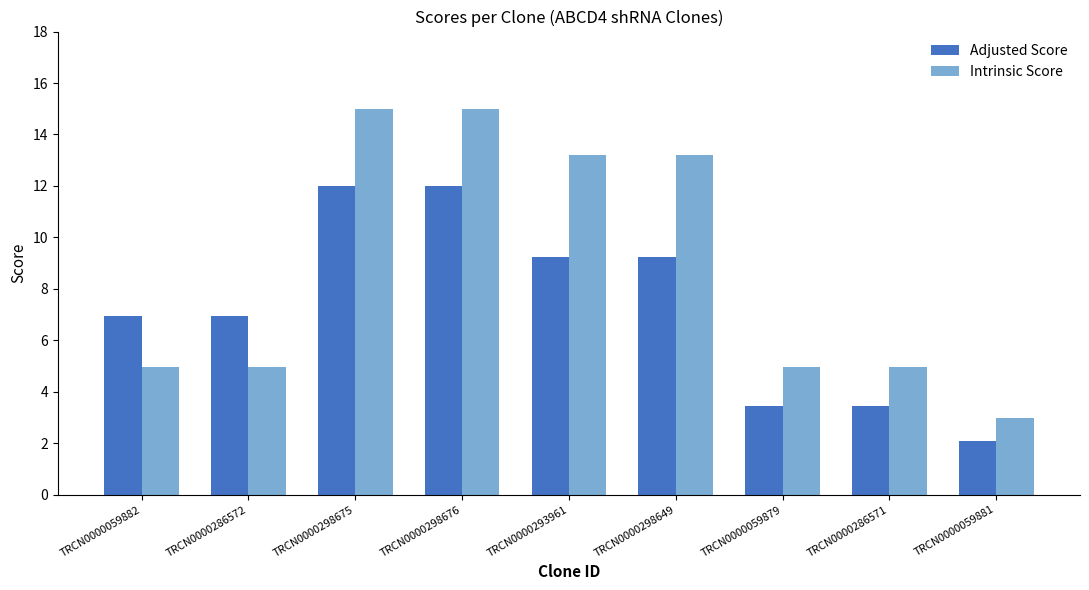

At how many categories does at least one series exceed 11?

4